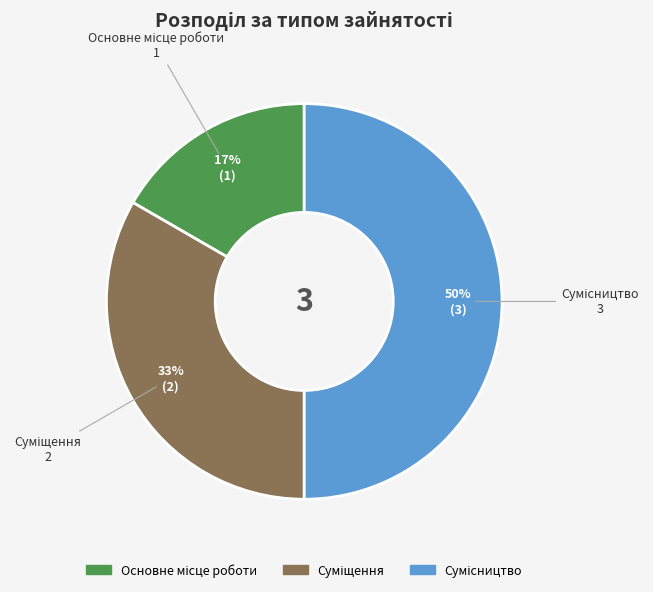

To the nearest percent, what is the difference between the largest and smallest slice percentages?

33%